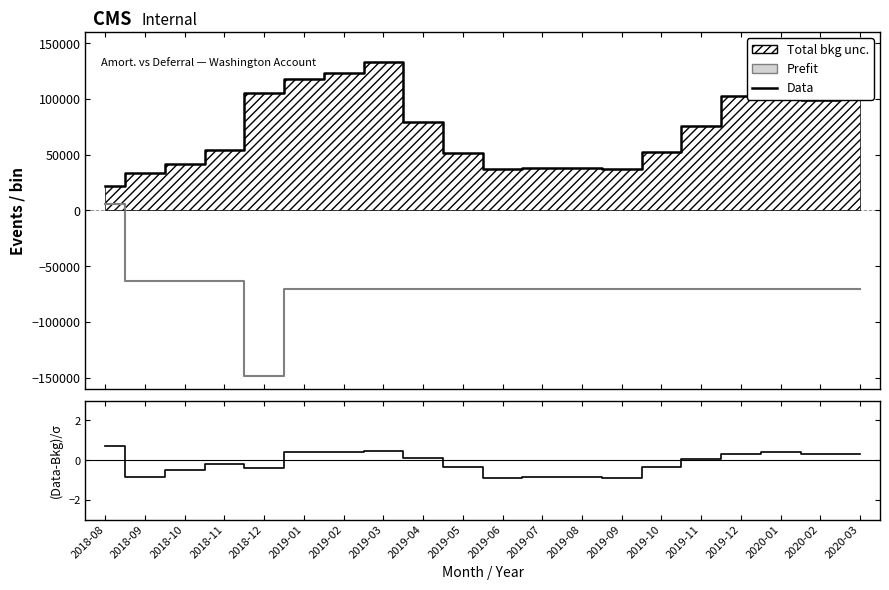

What is the sum of the (Amort-Deferral)/σ values at 2019-08 and 2019-04?

-0.7